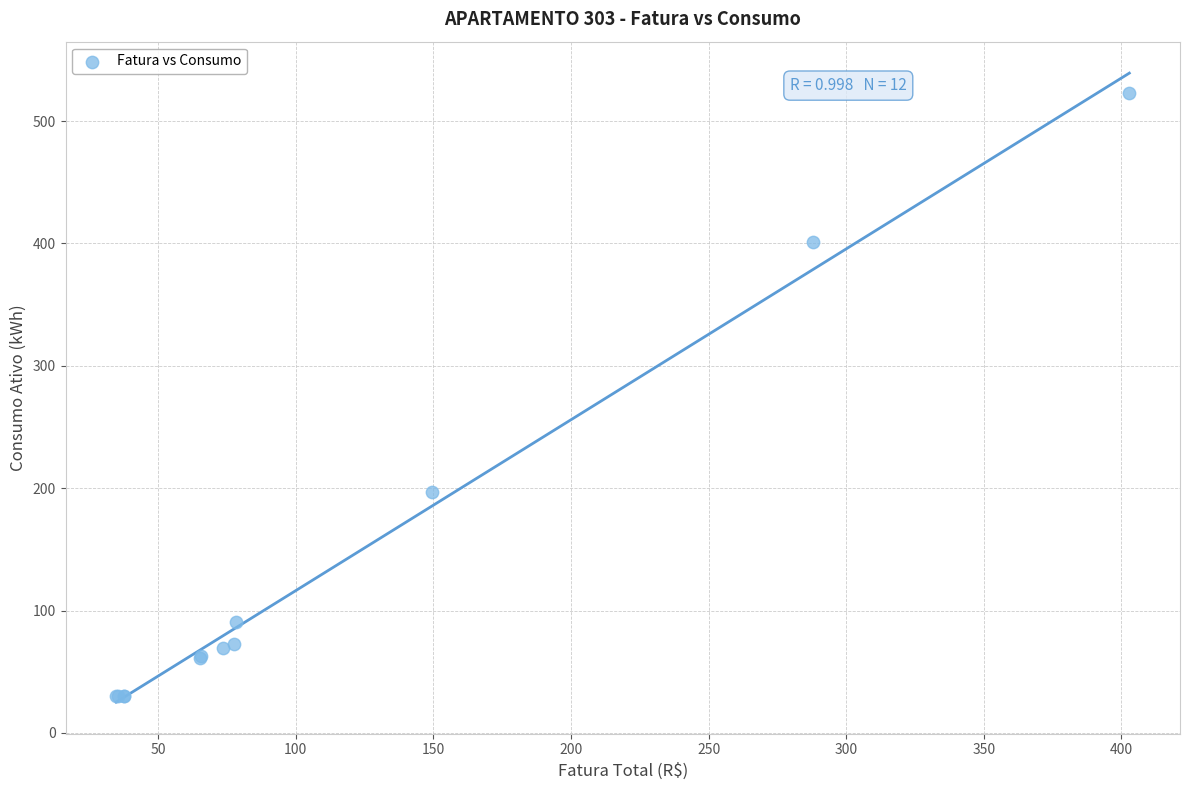

What Y value in the scatter plot is closest to 276?

197